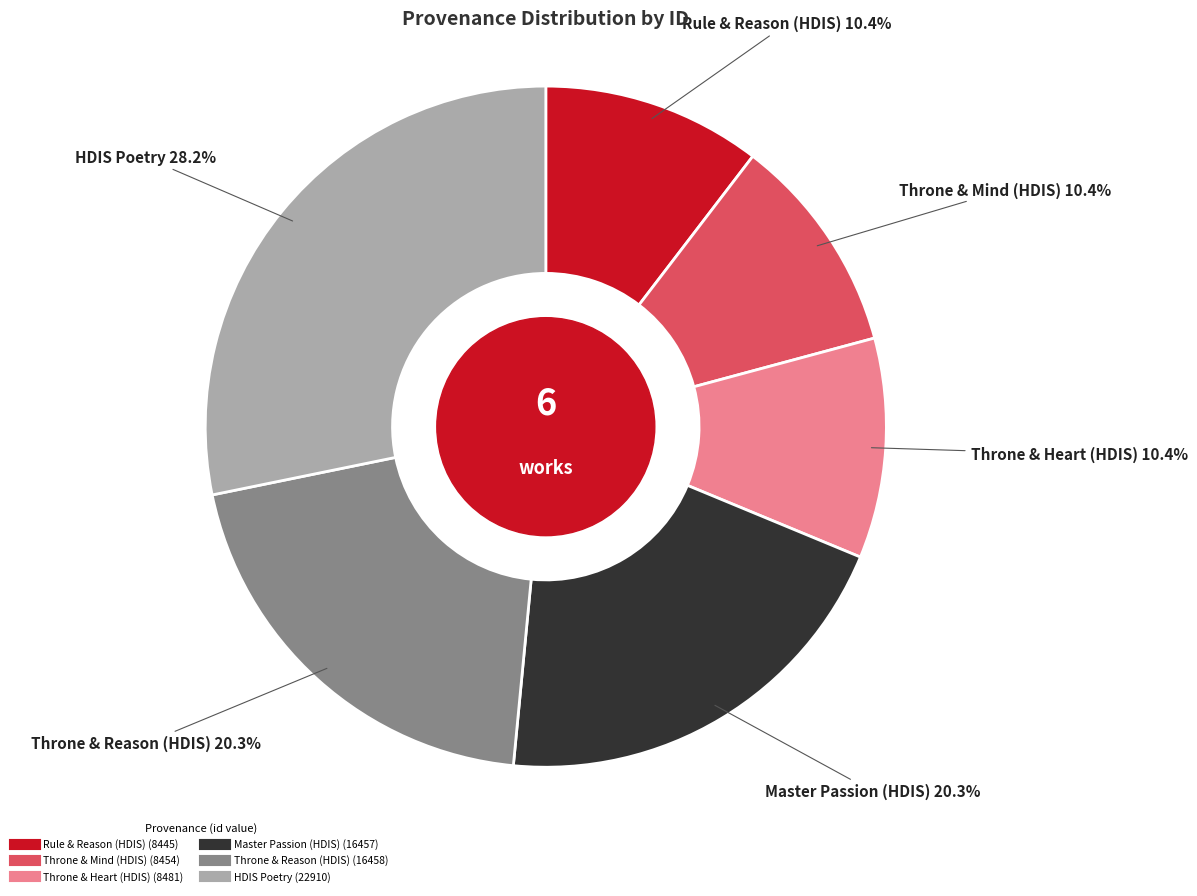

Does any single category account for the majority?

No